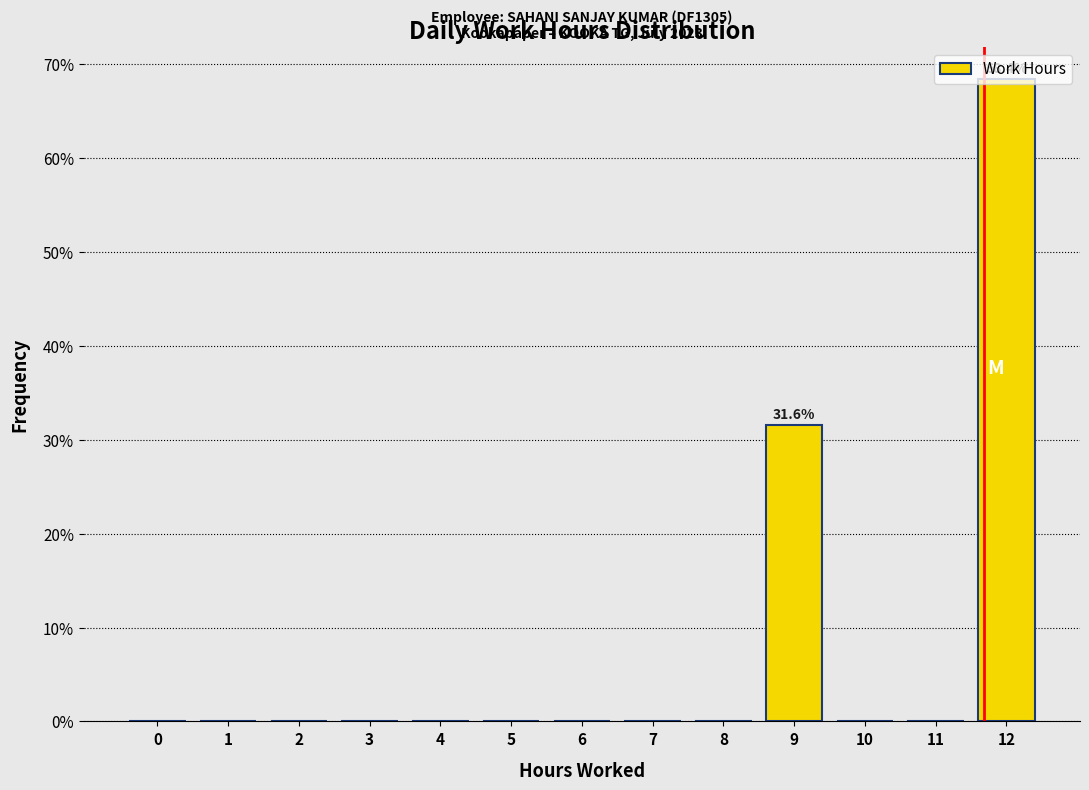

What is the sum of all values?

100.0